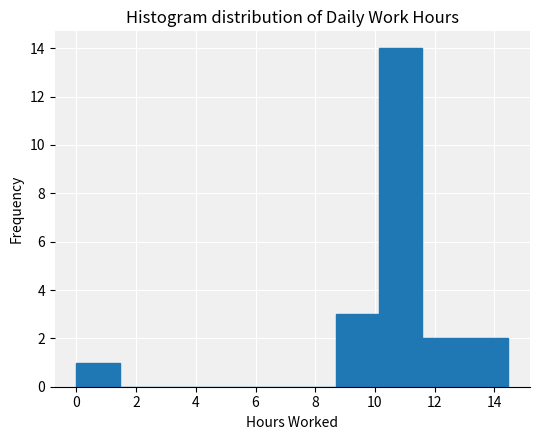

Reading left to right, transcribe this chart: for each bar, give the range it covers on the x-axis and its height. Neither the bar edges nor the heights are printed on the chart, so give them approximately, as read against the axes.

0.0 to 1.4: 1
1.4 to 2.8: 0
2.8 to 4.4: 0
4.4 to 5.8: 0
5.8 to 7.2: 0
7.2 to 8.6: 0
8.6 to 10.2: 3
10.2 to 11.6: 14
11.6 to 13.0: 2
13.0 to 14.4: 2